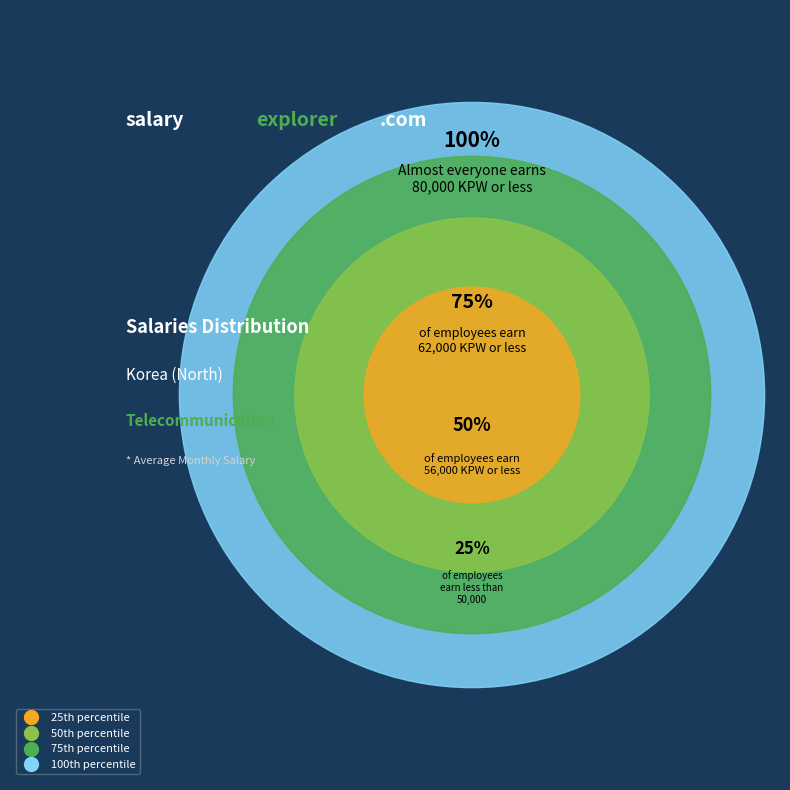

Is there any slice that represents more than half of the pie?

No